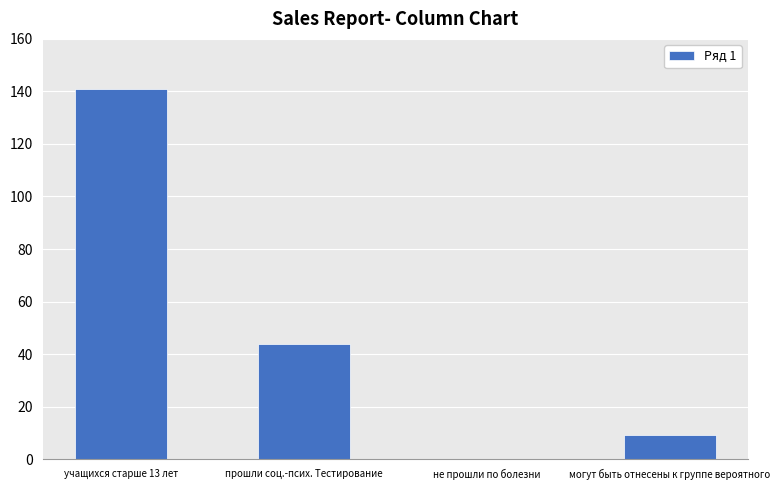

What is the sum of all values?

194